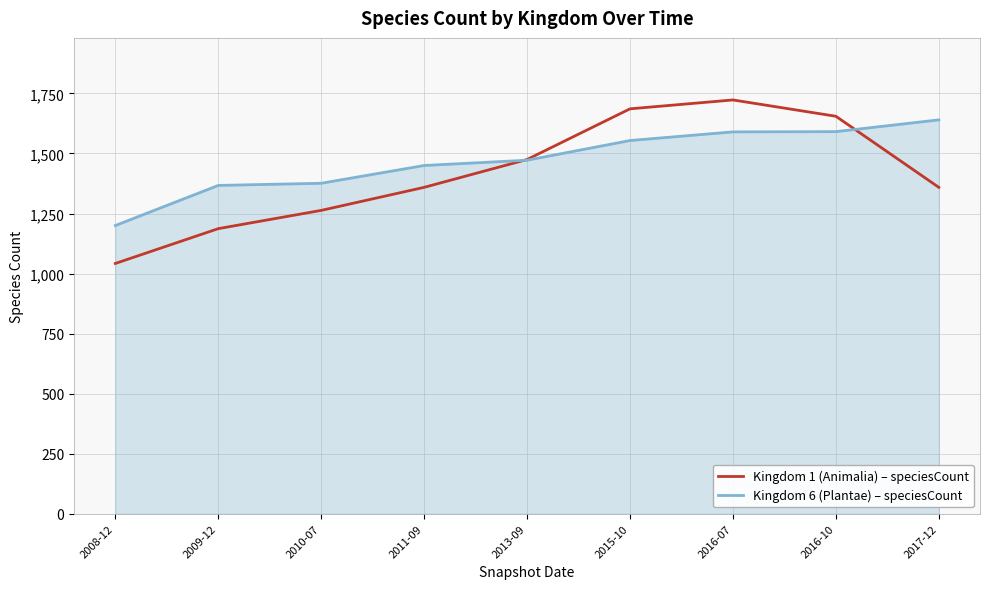

What value does the Kingdom 6 (Plantae) – speciesCount series have at 2009-12, to the nearest 10?

1370